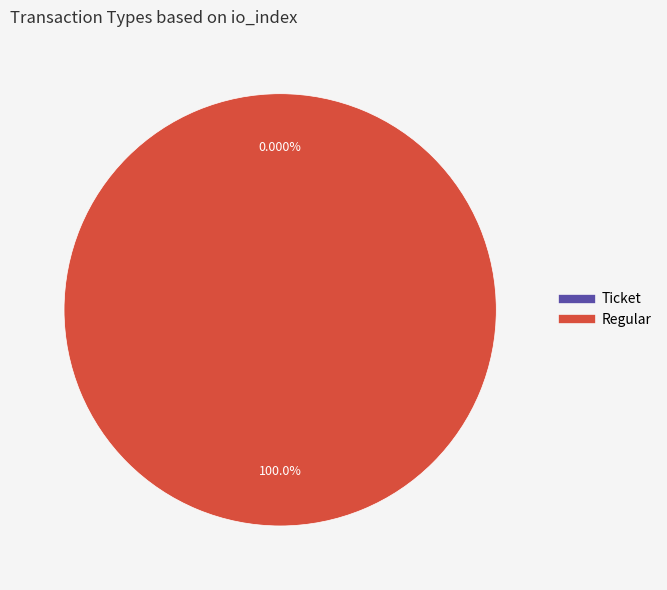

Does any single category account for the majority?

Yes